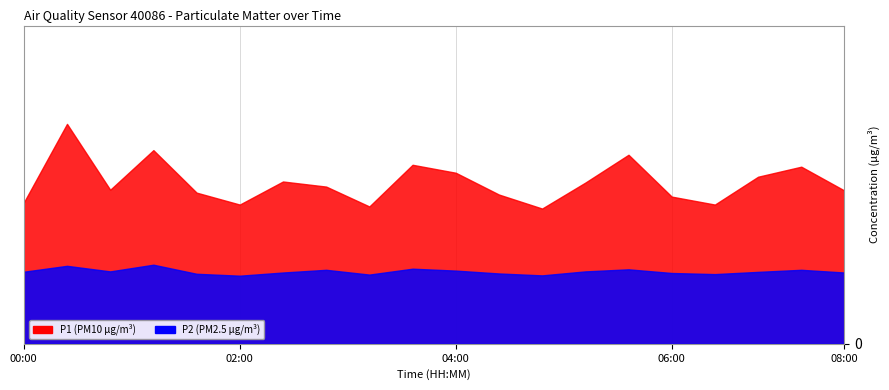

What is the total value across all series at 04:00?

13.0